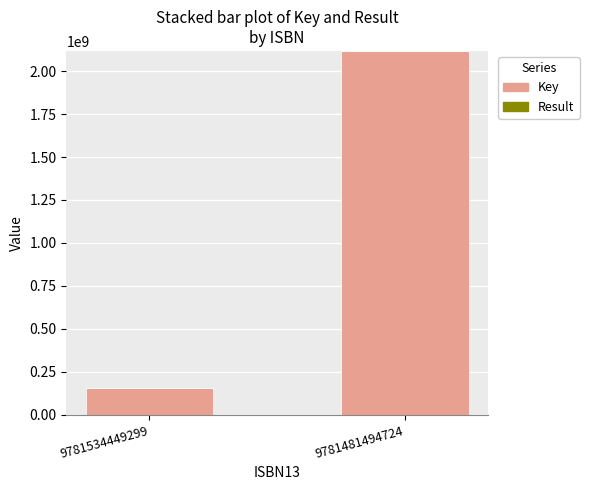

What is the highest value of the Key series?

2117627280